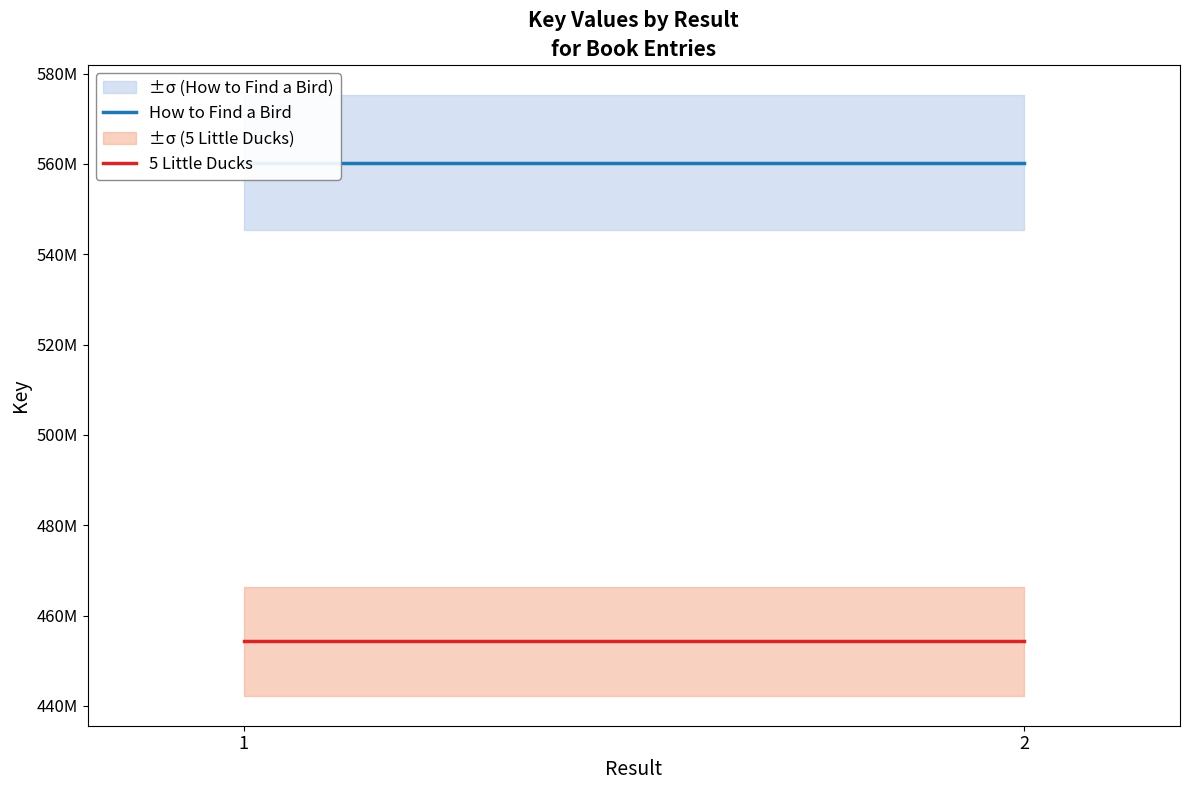

The value of How to Find a Bird at 2 is 560276108. True or false?

True